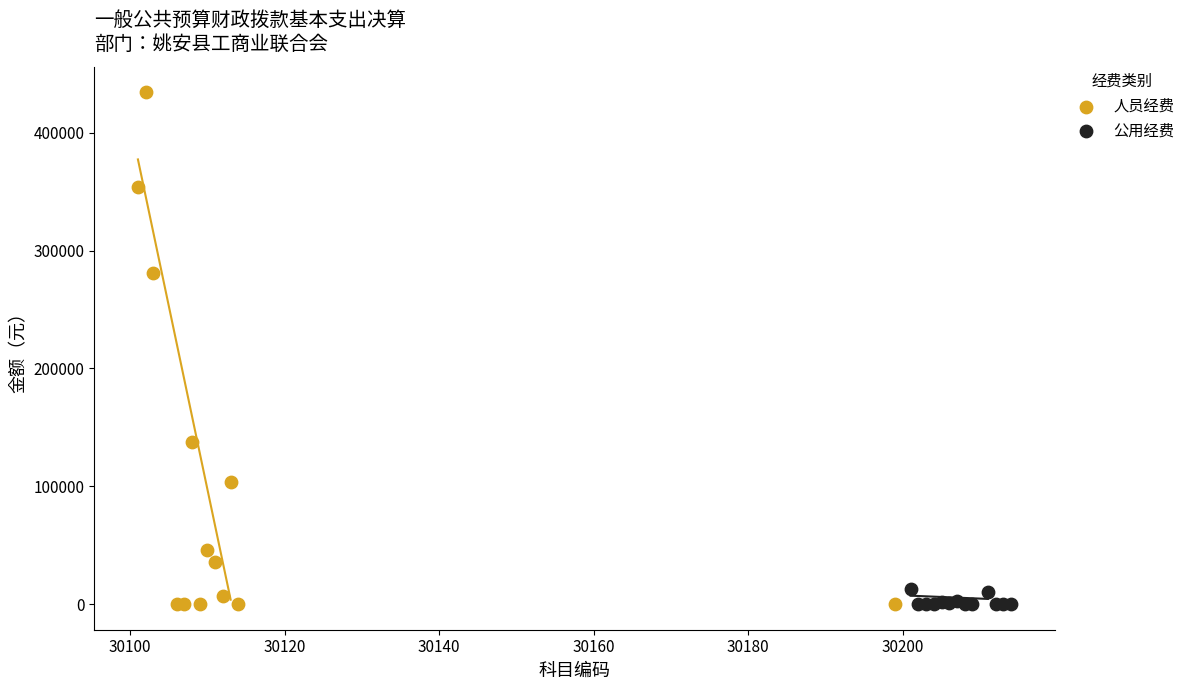

Which series has the widest spread of Y values?

人员经费